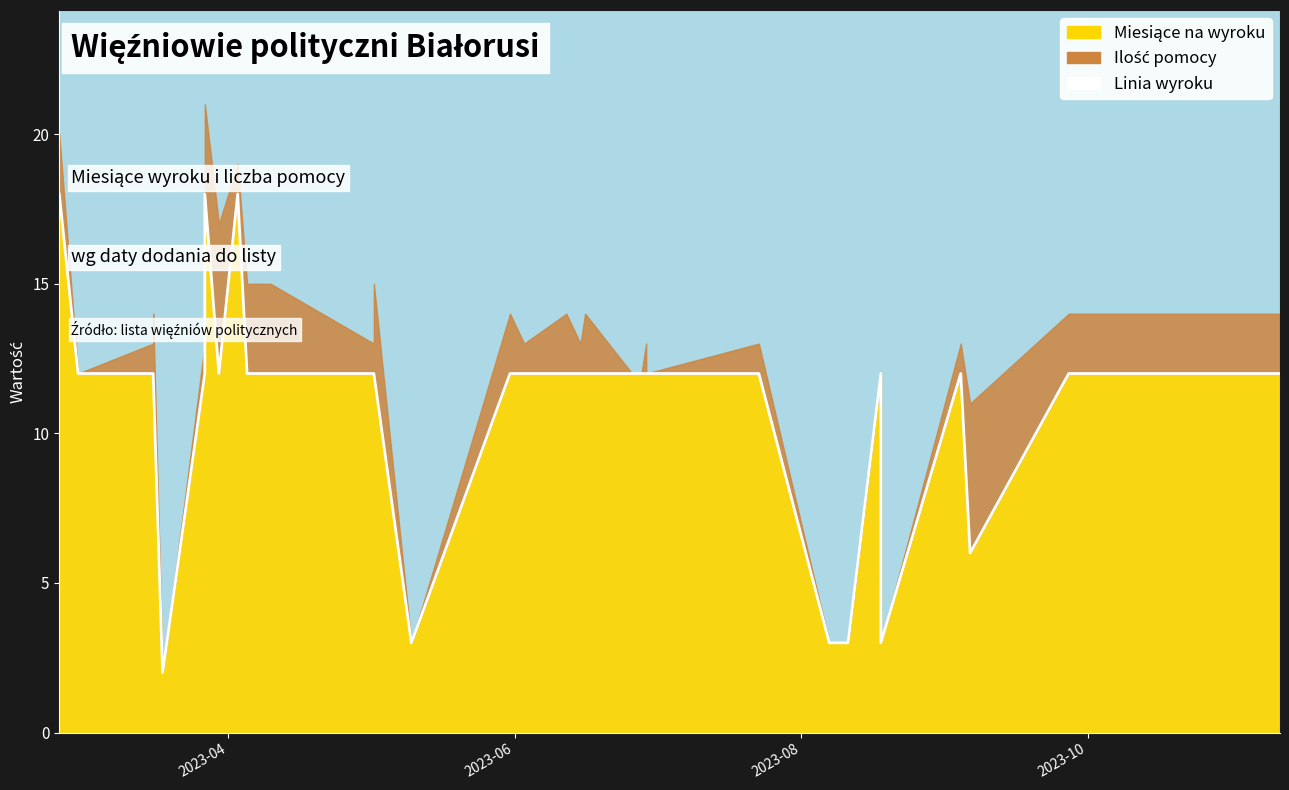

Where does the data first go above 12?

2023-04